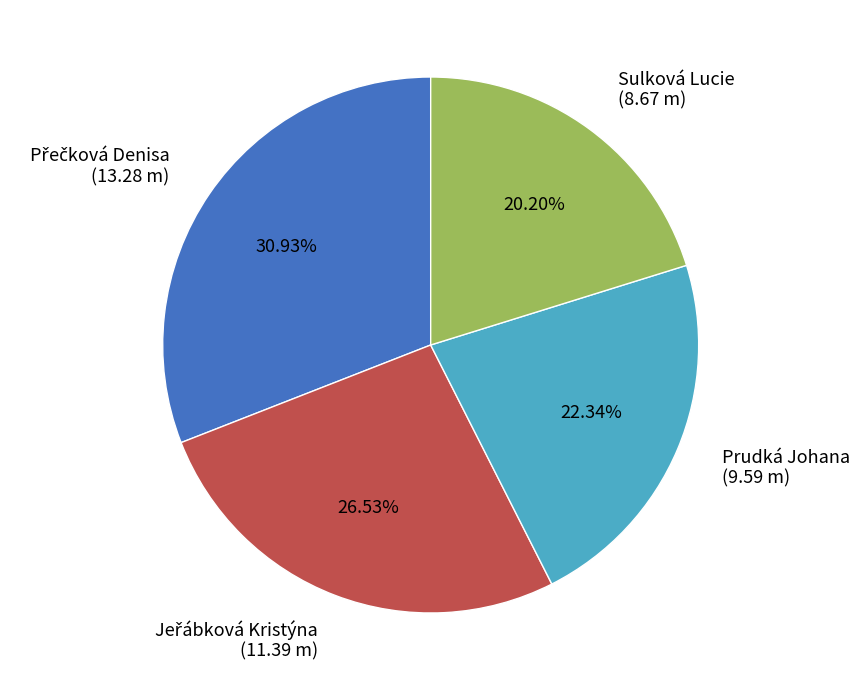

Do Prudká Johana (9.59 m) and Sulková Lucie (8.67 m) together represent more than half of the pie?

No